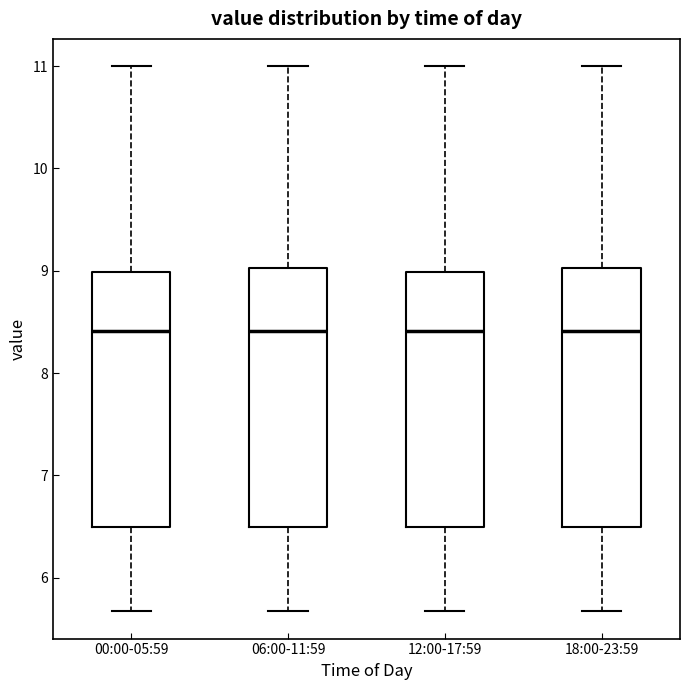

Reading left to right, transcribe this box plot: for each box, give where its median line is, the range the box spans, and where its two whiskers end, as read against the y-axis. The values are not printed on the chart, so give them approximately, as read against the axis.

00:00-05:59: median 8.4, box 6.5 to 9.0, whiskers 5.7 to 11.0
06:00-11:59: median 8.4, box 6.5 to 9.0, whiskers 5.7 to 11.0
12:00-17:59: median 8.4, box 6.5 to 9.0, whiskers 5.7 to 11.0
18:00-23:59: median 8.4, box 6.5 to 9.0, whiskers 5.7 to 11.0